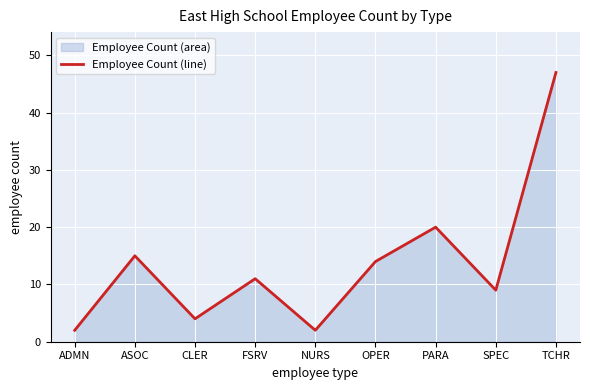

Between FSRV and ASOC, which is larger?

ASOC